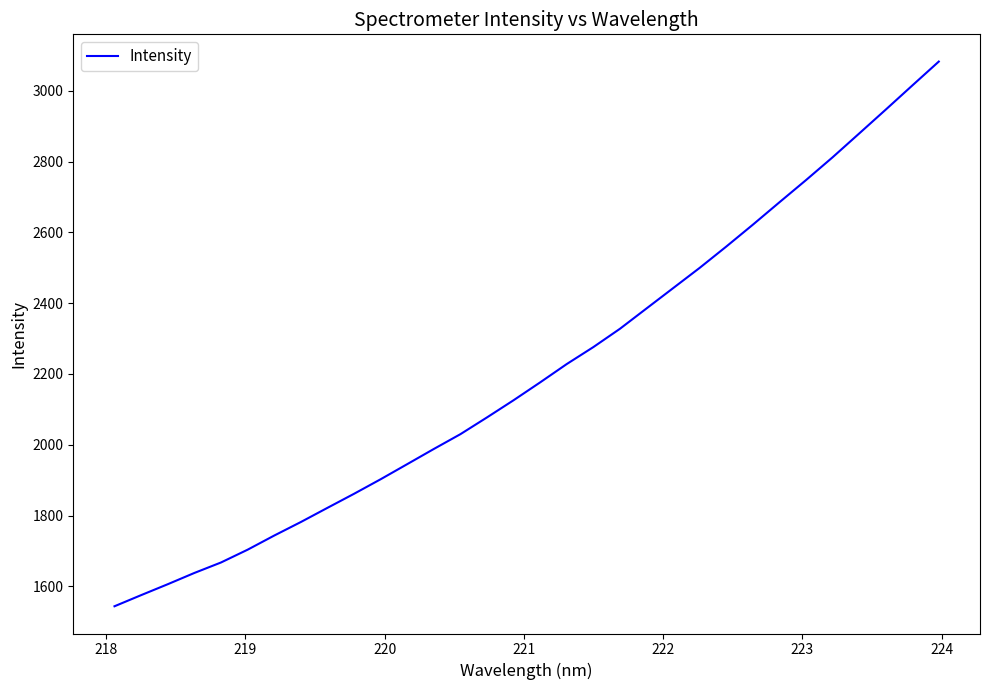

What is the sum of all values?

70695.3